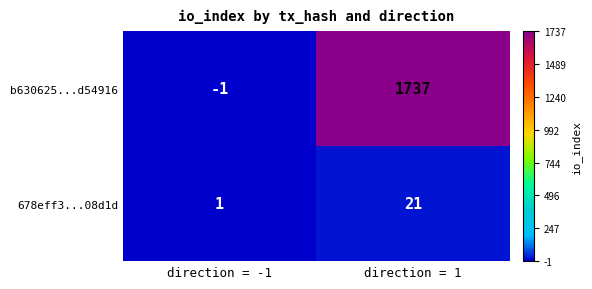

What is the smallest value displayed?

-1